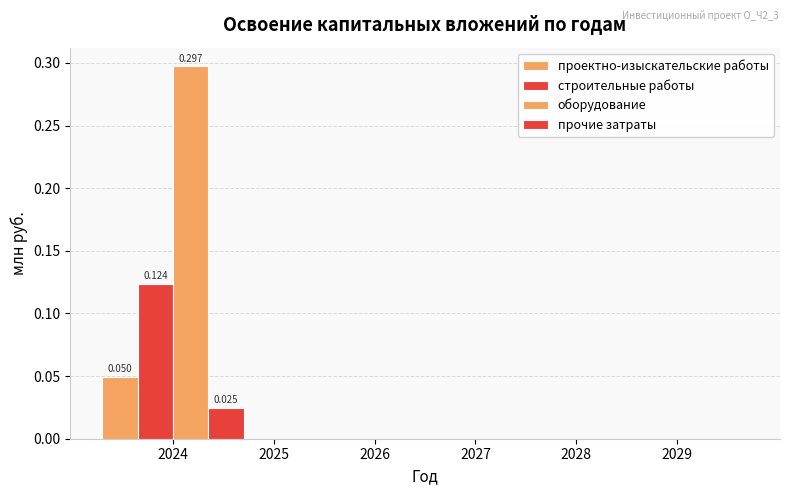

The value of строительные работы at 2027 is 0.0. True or false?

True